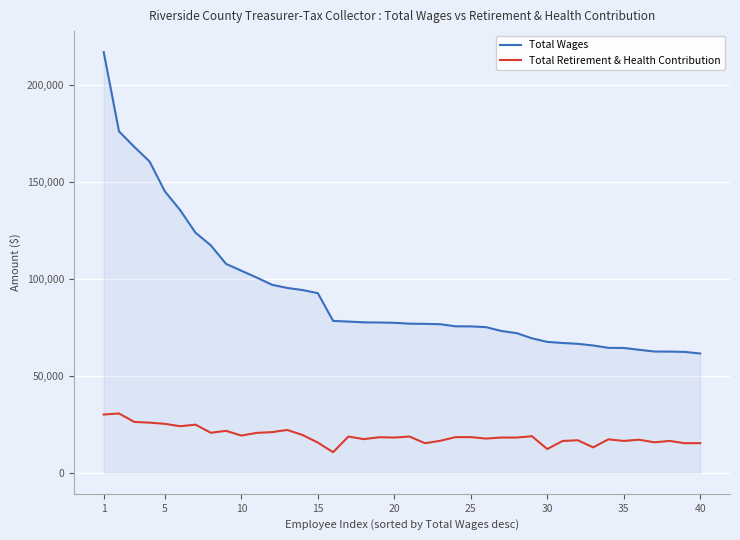

List the series in order of their peak value, lowest first.

Total Retirement & Health Contribution, Total Wages